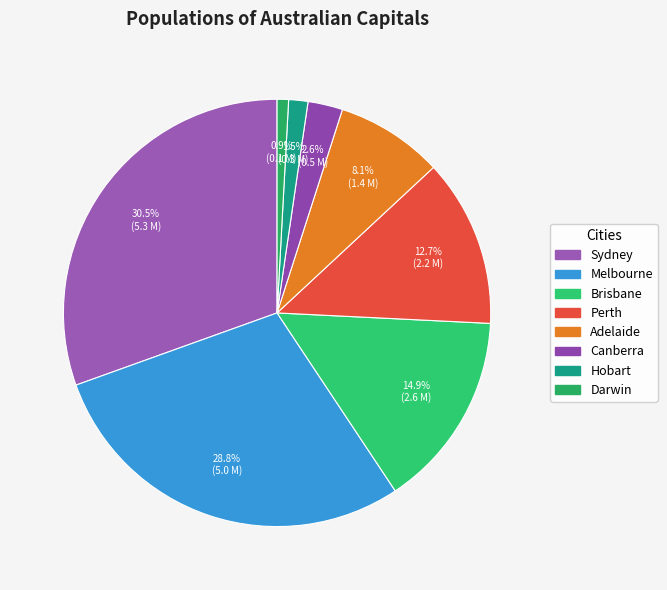

Do Sydney and Melbourne together represent more than half of the pie?

Yes